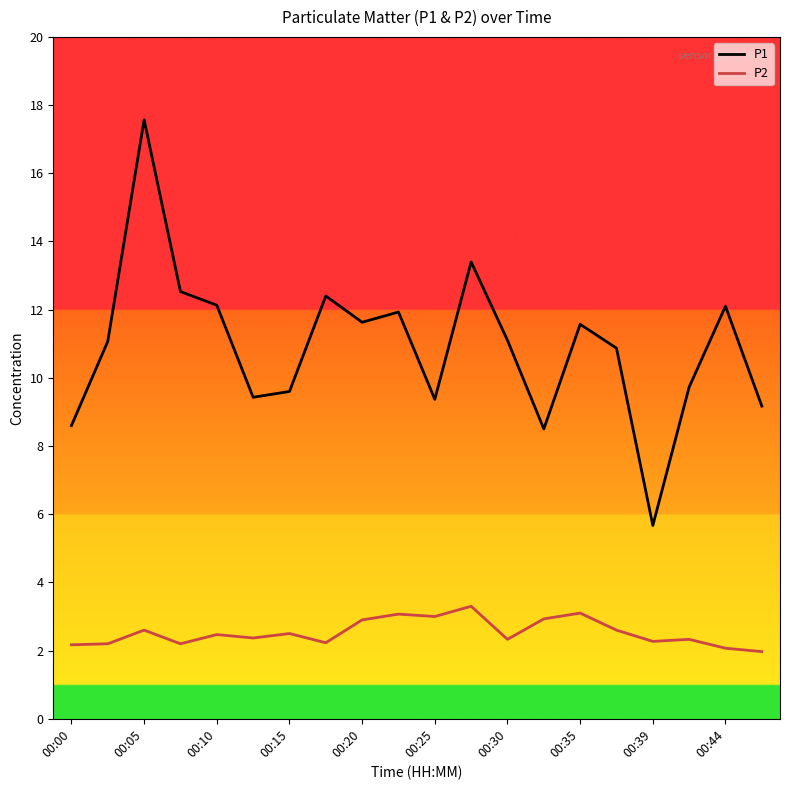

True or false: P2 and P1 intersect in this chart.

False